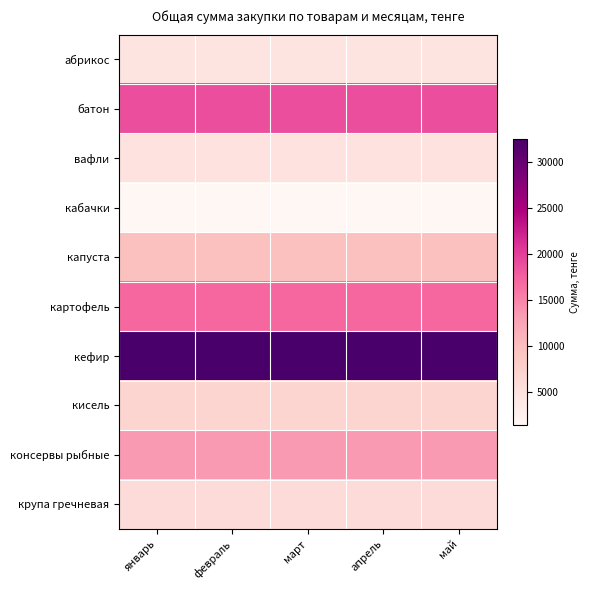

How many series are shown in this chart?

10